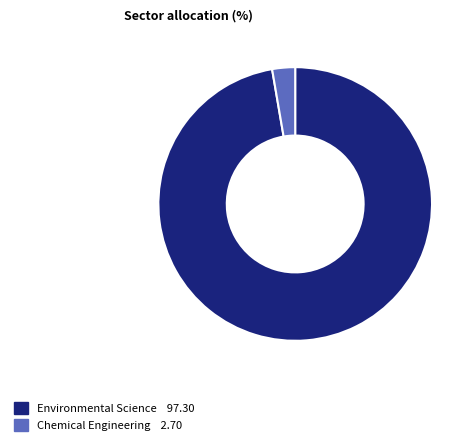

Which slice is the largest?

Environmental Science